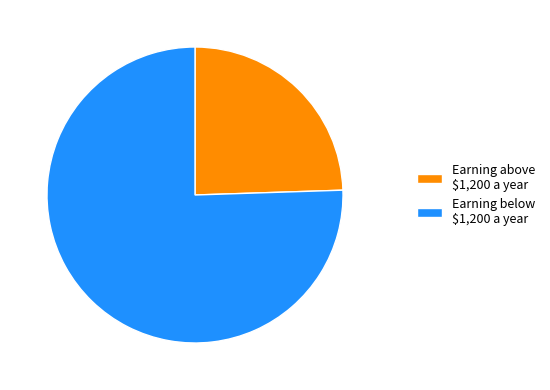

True or false: Earning below $1,200 a year accounts for 89% of the total.

False